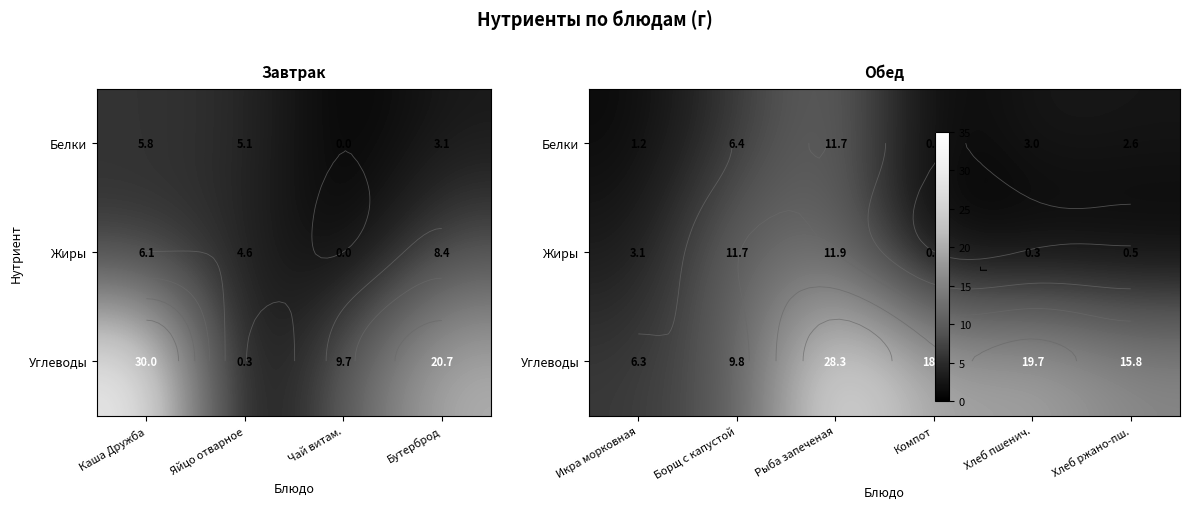

How many values in the Жиры series exceed 3?

3